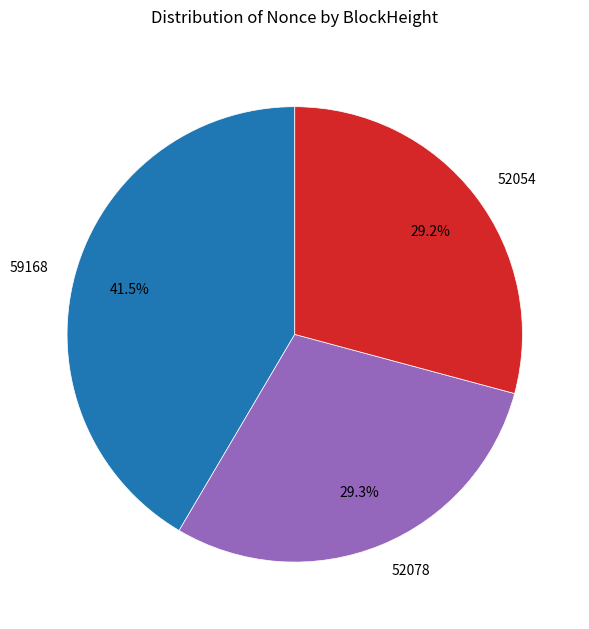

Is 52078 the majority of the pie?

No